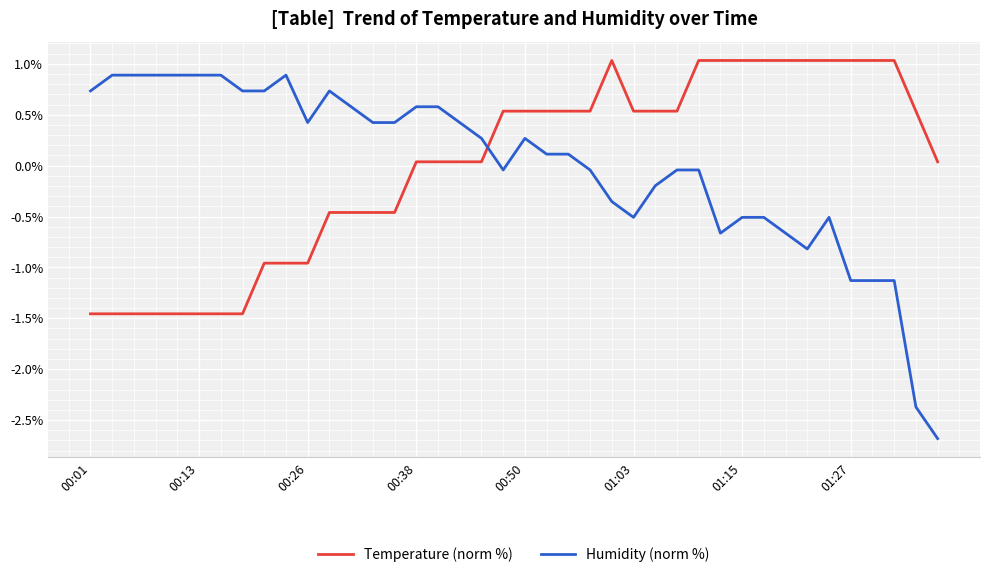

What are all the series names shown in the legend?

Temperature (norm %), Humidity (norm %)